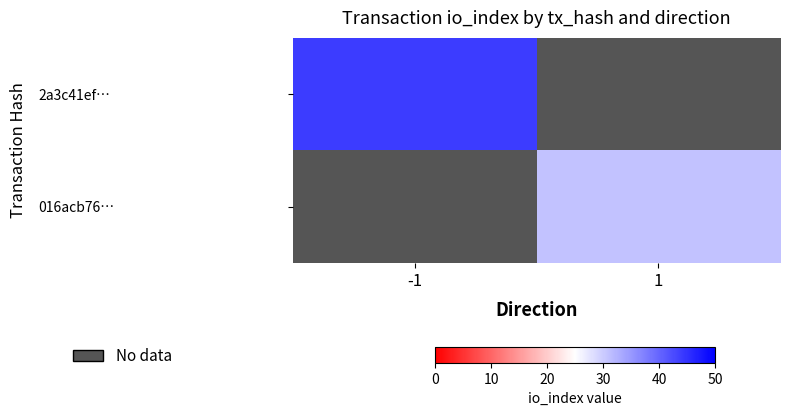

How many values in 016acb76… are above zero?

1